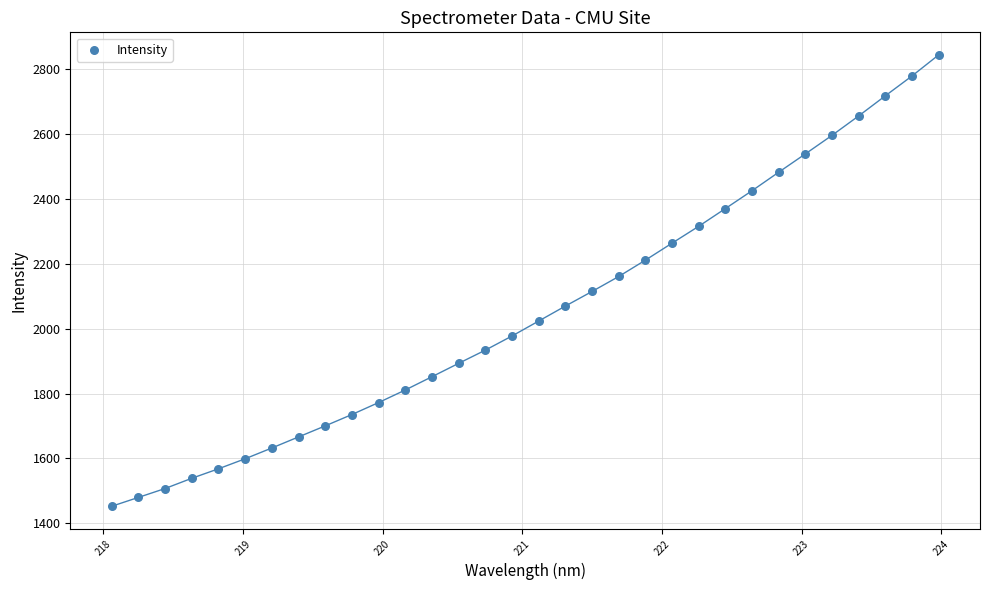

What is the range of X values (max minus min)?

5.9